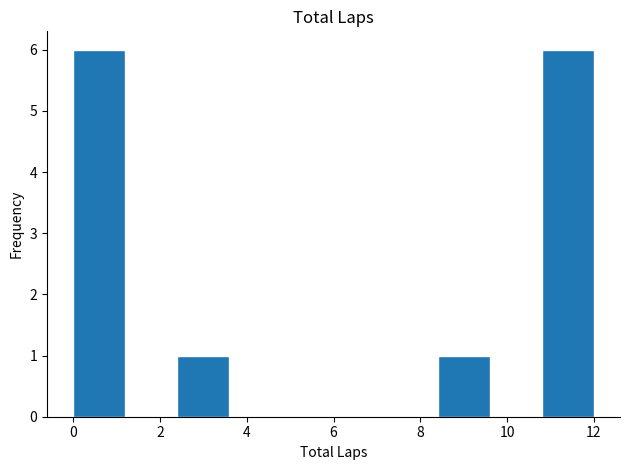

Reading left to right, transcribe this chart: for each bar, give the range it covers on the x-axis and its height. The values are not printed on the chart, so give them approximately, as read against the axis.

0.0 to 1.2: 6
1.2 to 2.4: 0
2.4 to 3.6: 1
3.6 to 4.8: 0
4.8 to 6.0: 0
6.0 to 7.2: 0
7.2 to 8.4: 0
8.4 to 9.6: 1
9.6 to 10.8: 0
10.8 to 12.0: 6